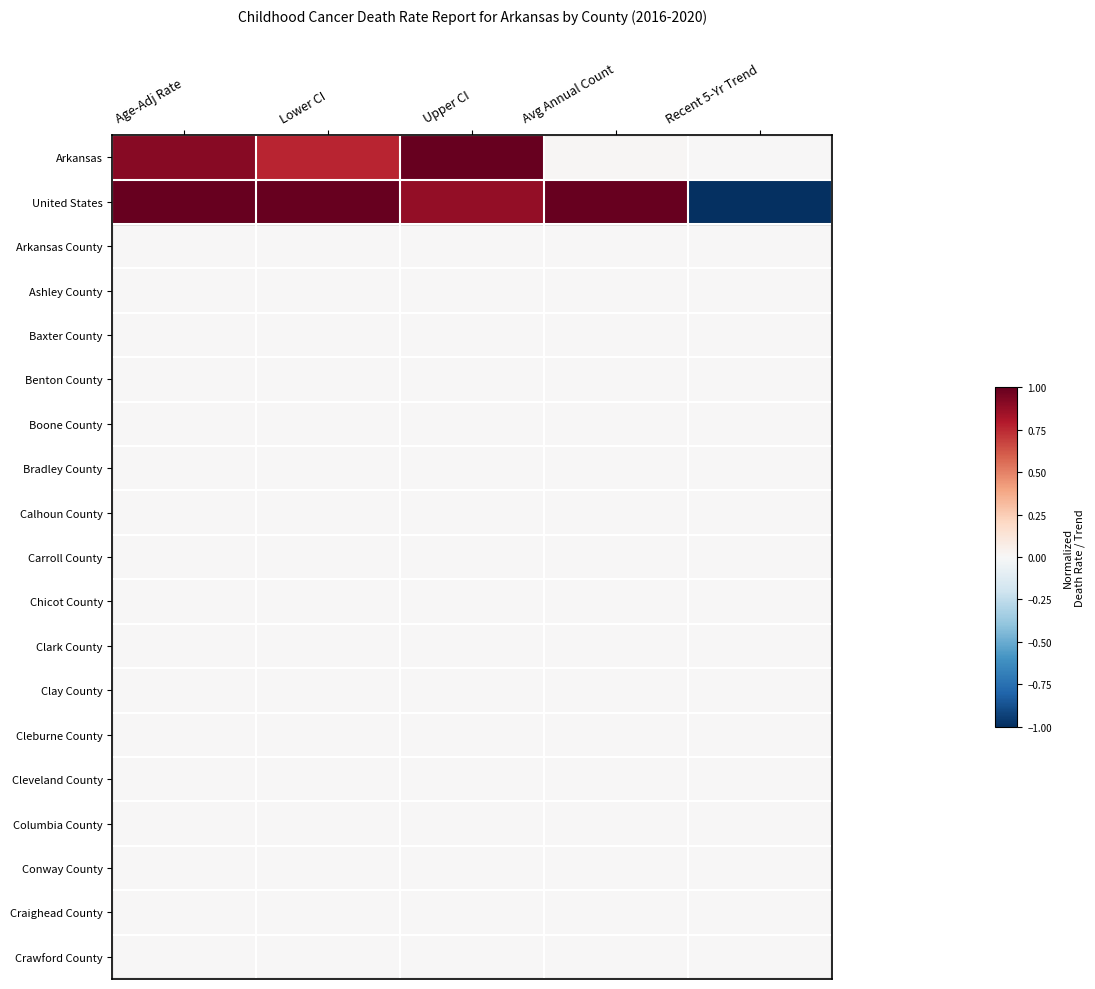

How many distinct data groups are displayed?

19